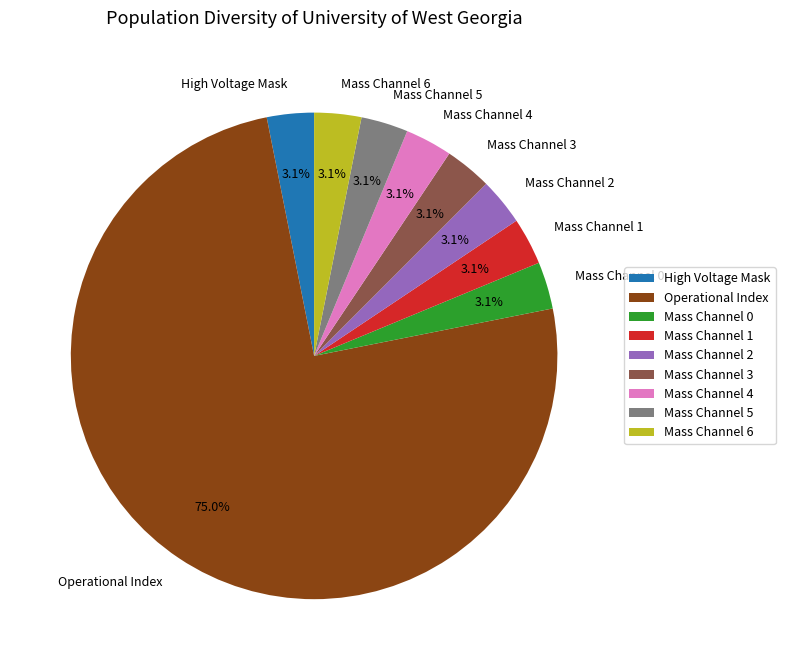

How many segments does this pie chart have?

9